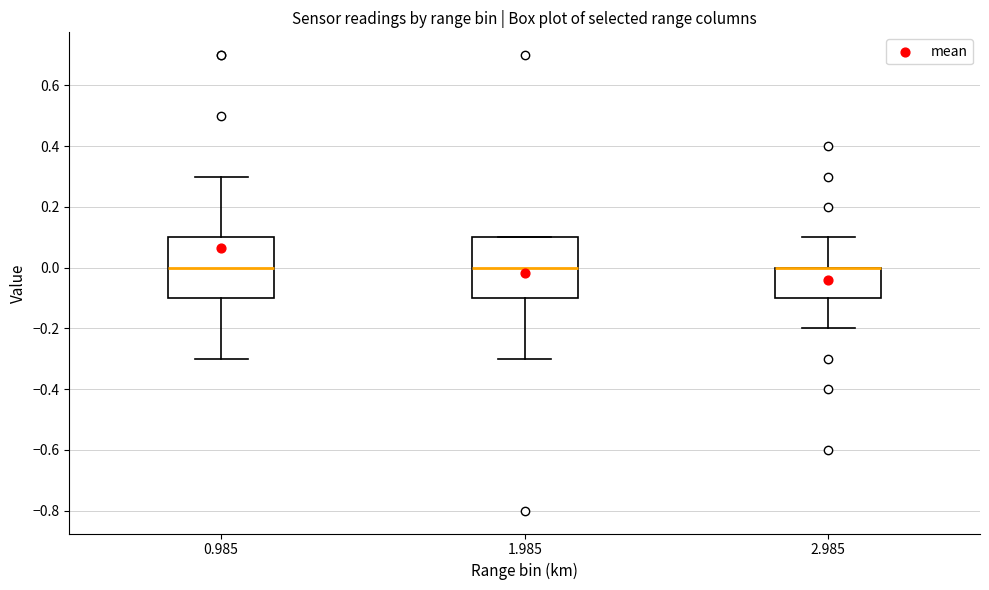

Reading left to right, transcribe this box plot: for each box, give where its median line is, the range the box spans, and where its two whiskers end, as read against the y-axis. The values are not printed on the chart, so give them approximately, as read against the axis.

0.985: median 0.0, box -0.1 to 0.1, whiskers -0.3 to 0.3
1.985: median 0.0, box -0.1 to 0.1, whiskers -0.3 to 0.1
2.985: median 0.0 (drawn on the box's upper edge), box -0.1 to 0.0, whiskers -0.2 to 0.1